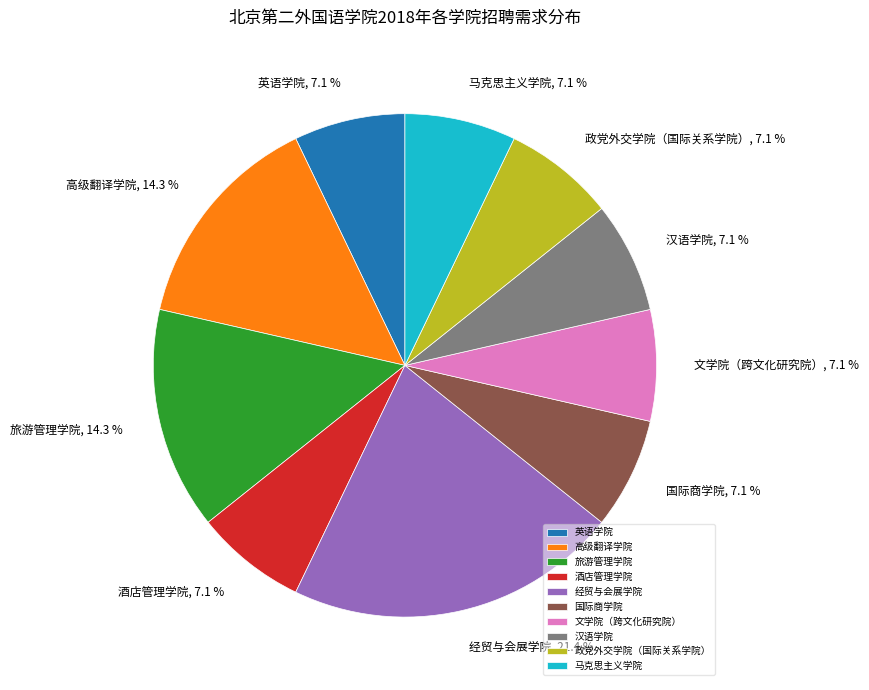

What is the largest slice in the pie chart?

经贸与会展学院